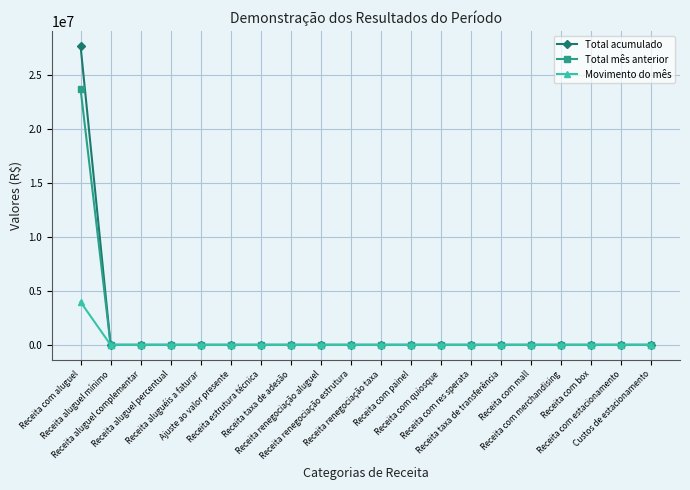

Which series has the largest range (max minus min)?

Total acumulado